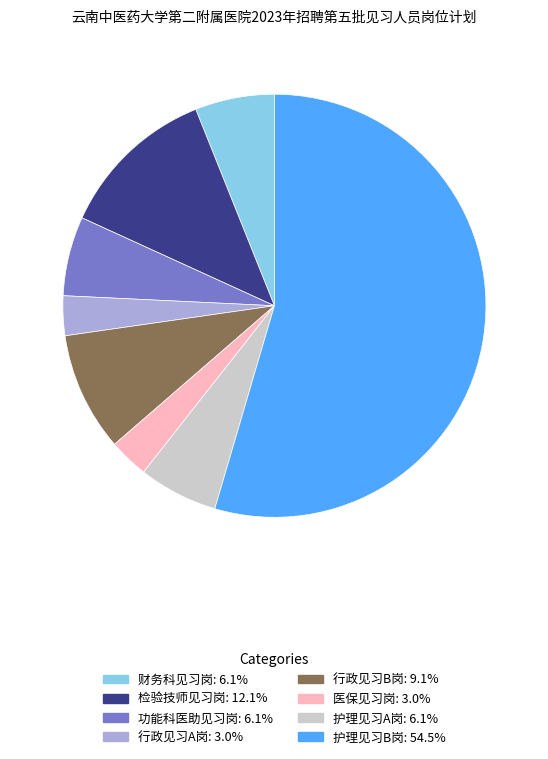

Which category accounts for the majority?

护理见习B岗